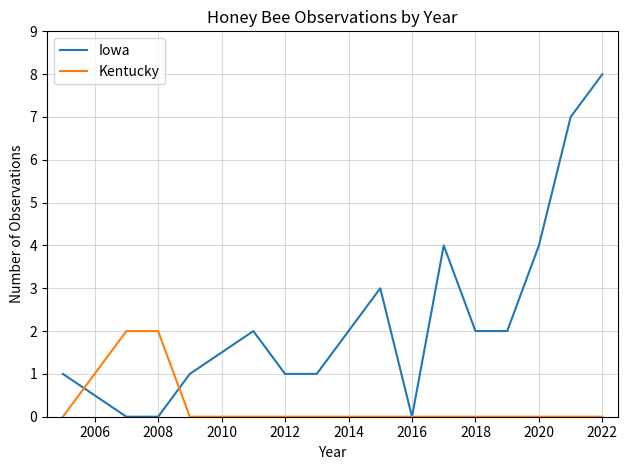

What is the maximum value shown in the chart?

8